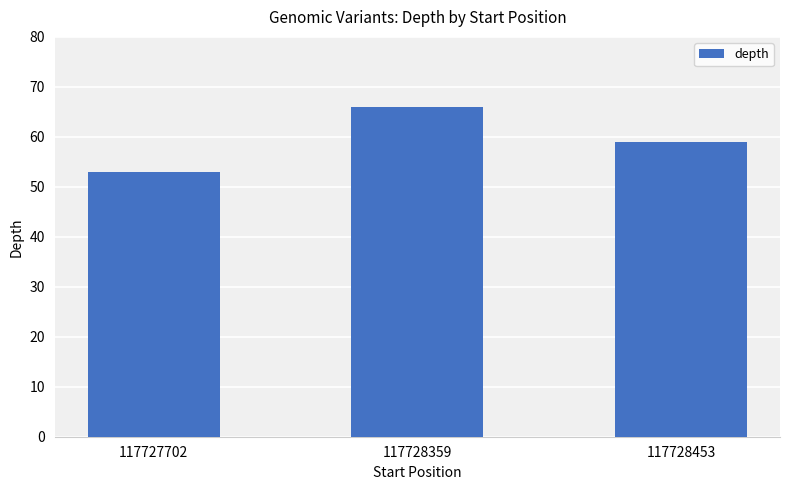

Reading left to right, transcribe all the data shown in this chart.

53	66	59